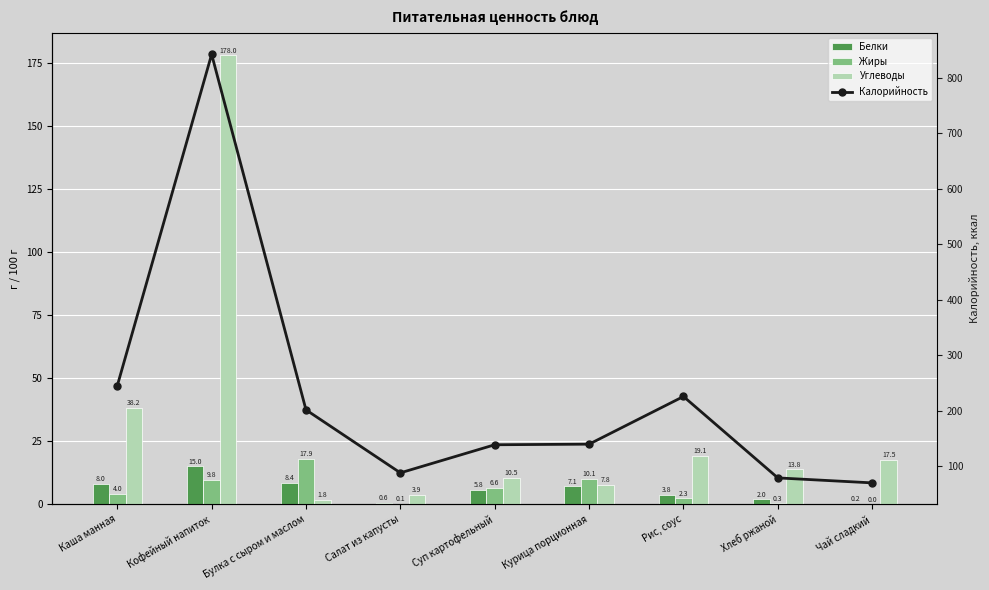

How many groups of bars are there?

9